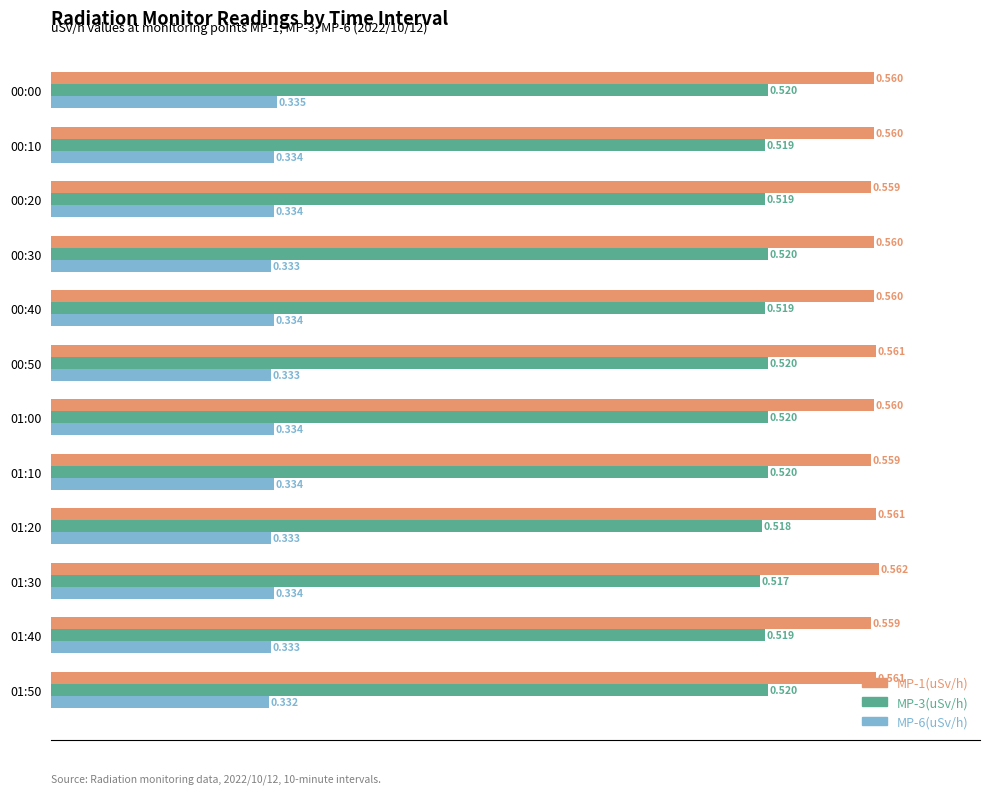

How many series are shown in this chart?

3